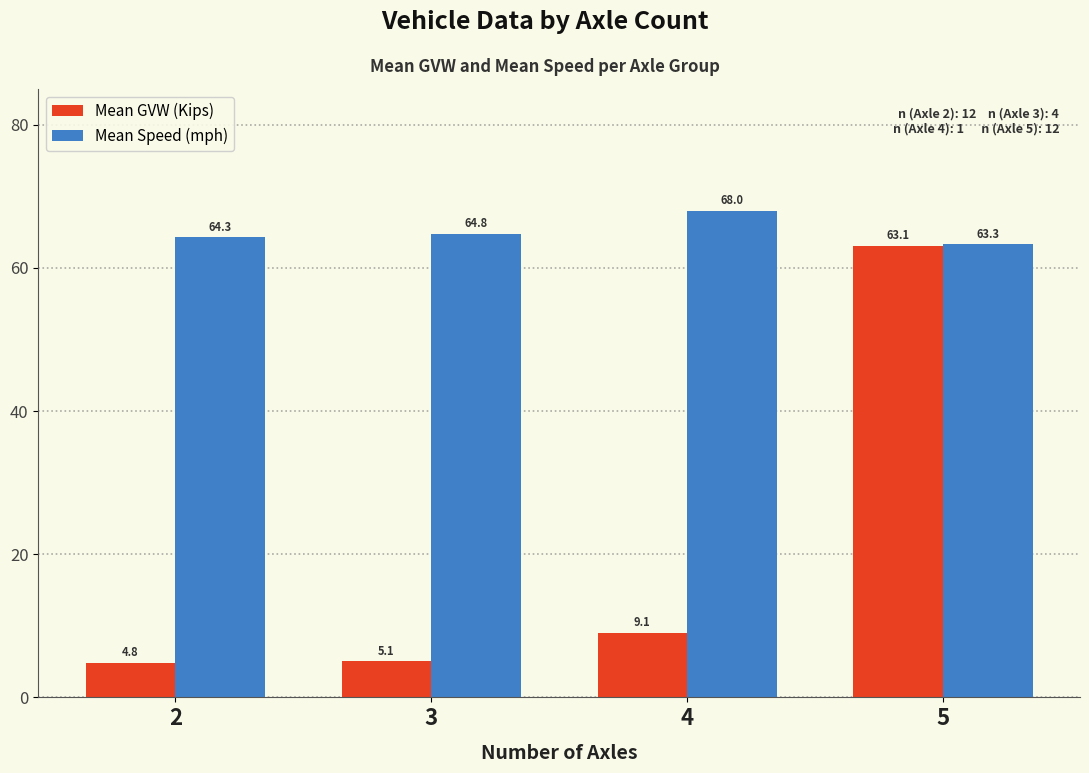

At which category is the sum across all series the highest?

5